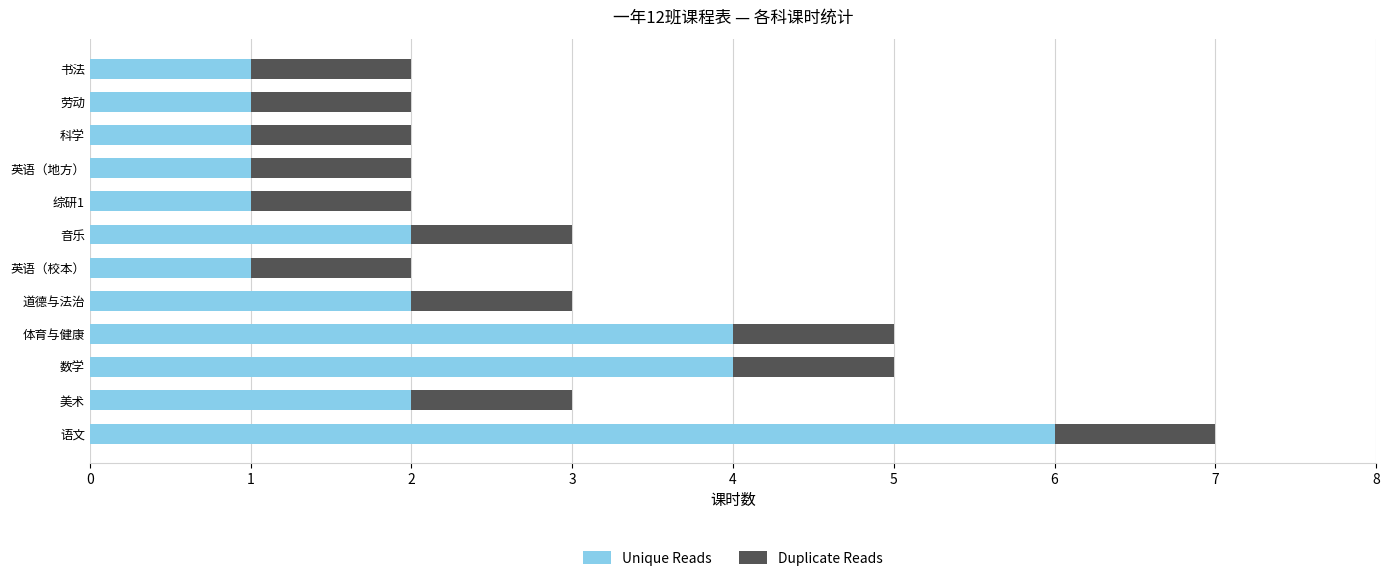

Is it true that Unique Reads equals 6 at 体育与健康?

False